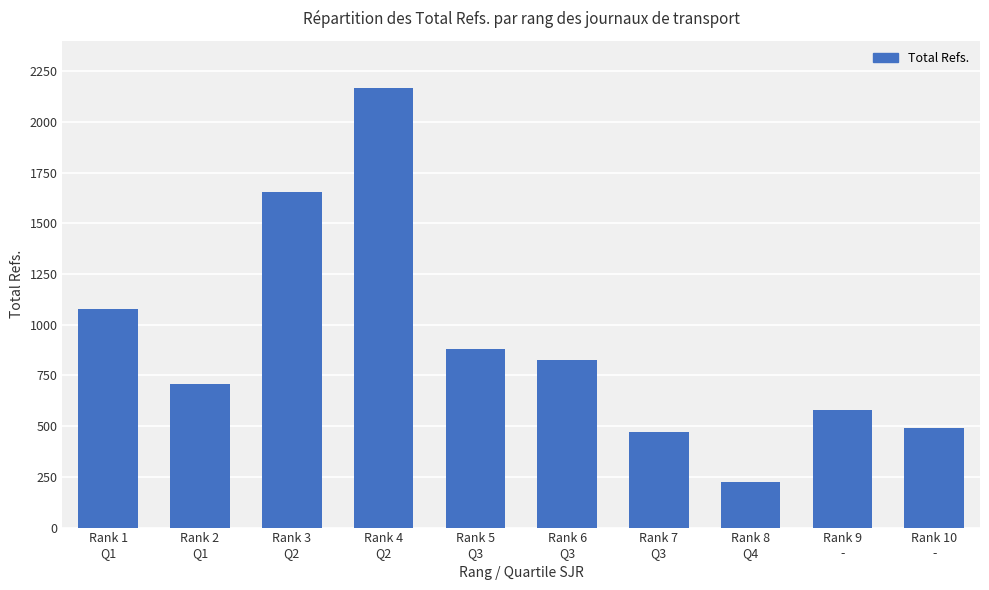

Reading left to right, transcribe all the data shown in this chart.

1077	707	1654	2167	880	827	469	226	578	489